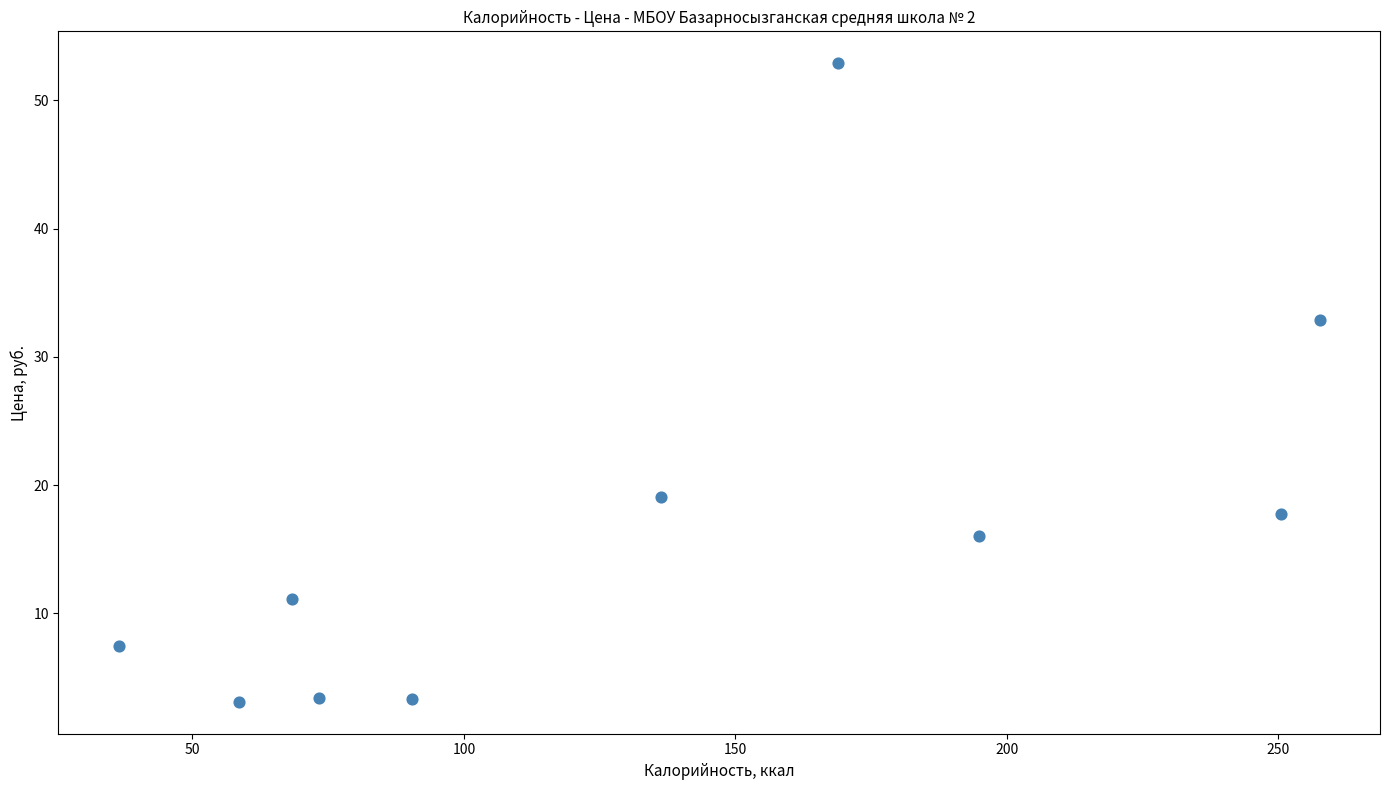

What is the range of X values (max minus min)?

221.2